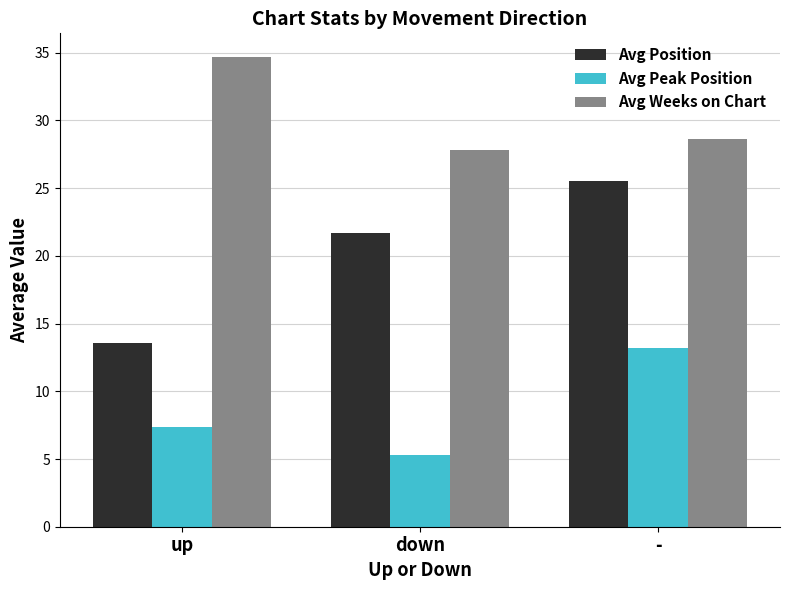

What is the minimum value for Avg Position?

13.6